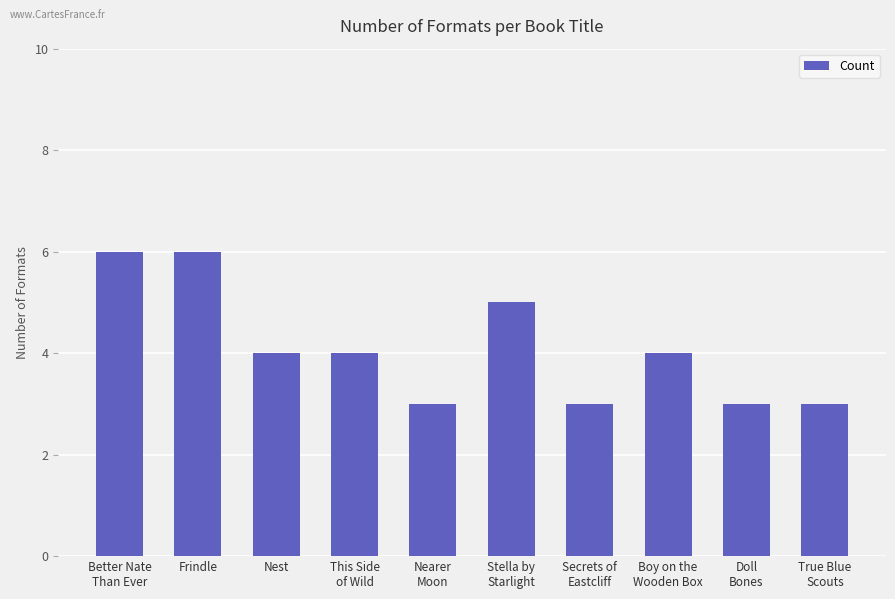

Which has a higher value, Nearer
Moon or Better Nate
Than Ever?

Better Nate
Than Ever